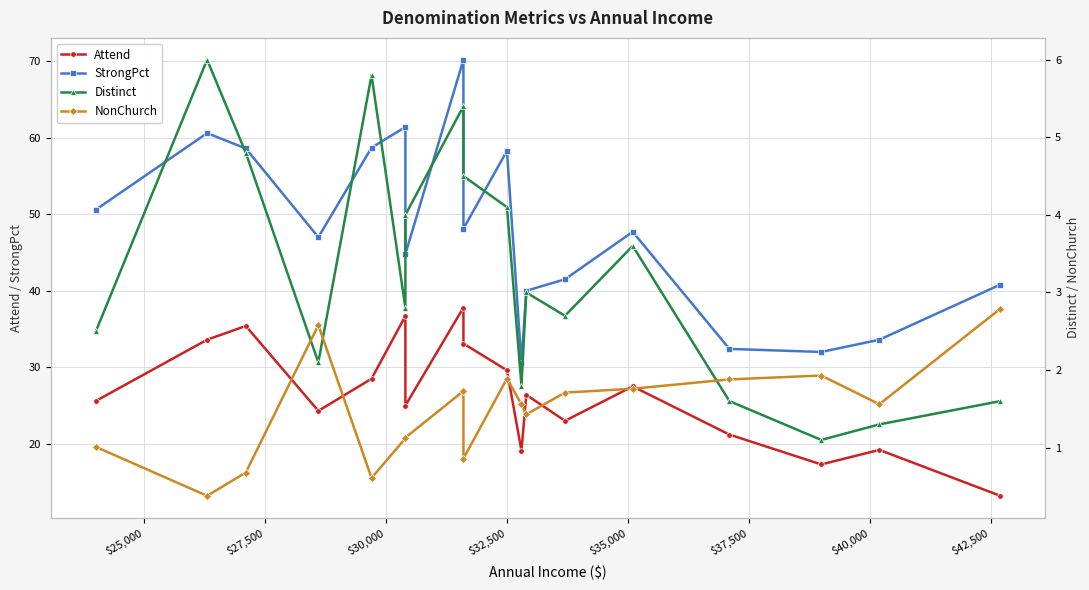

True or false: Distinct and StrongPct intersect in this chart.

False